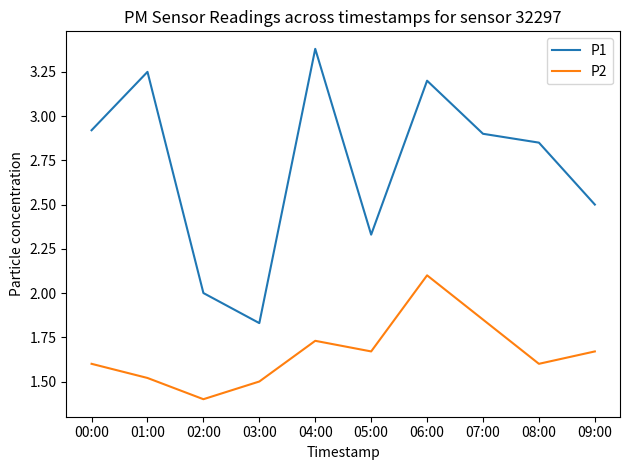

True or false: P2 and P1 cross at least once.

False